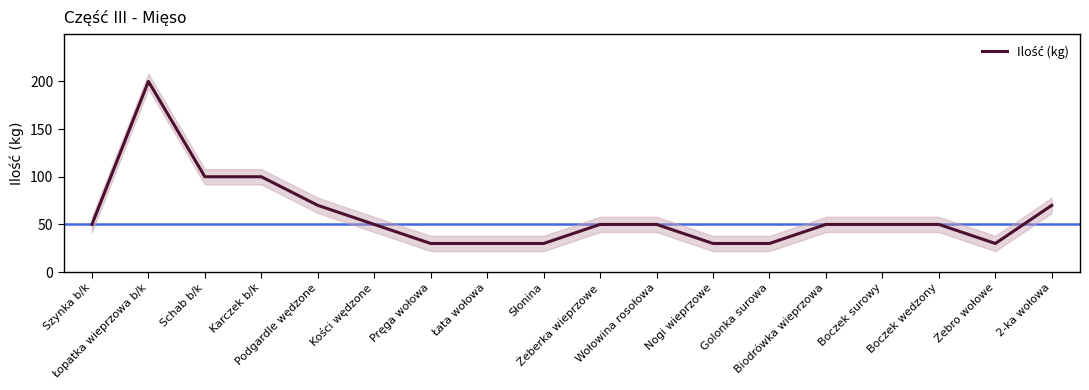

What is the minimum value shown in the chart?

30